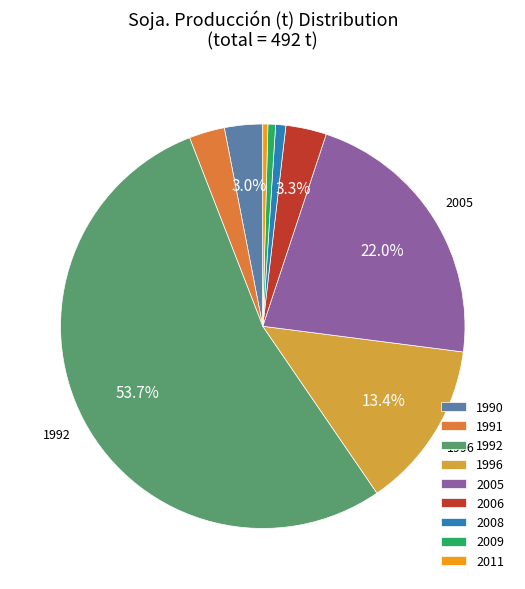

To the nearest percent, what is the difference between the 2005 and 1990 slice percentages?

19%